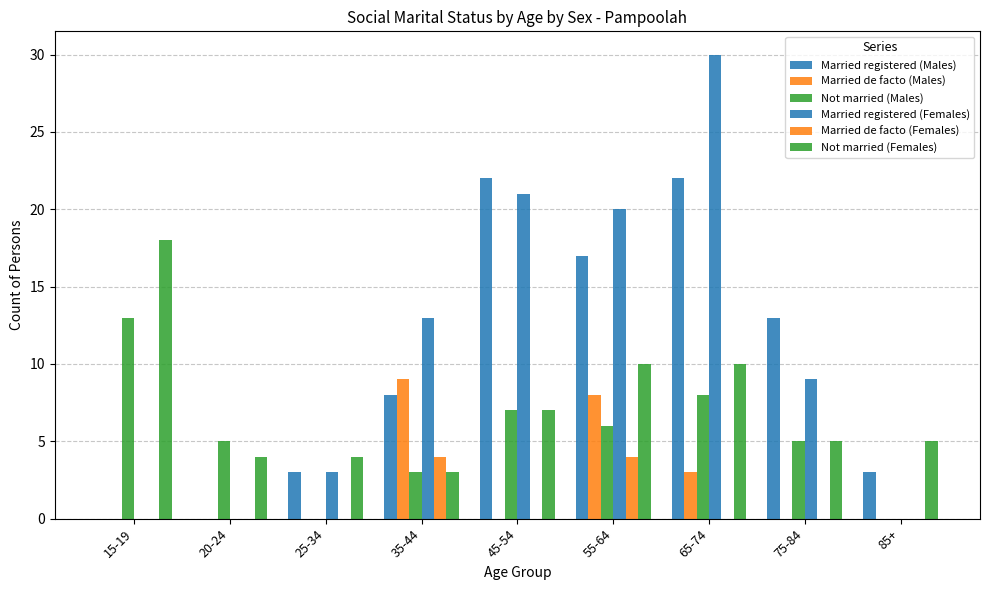

The value of Married de facto (Females) at 85+ is -2. True or false?

False